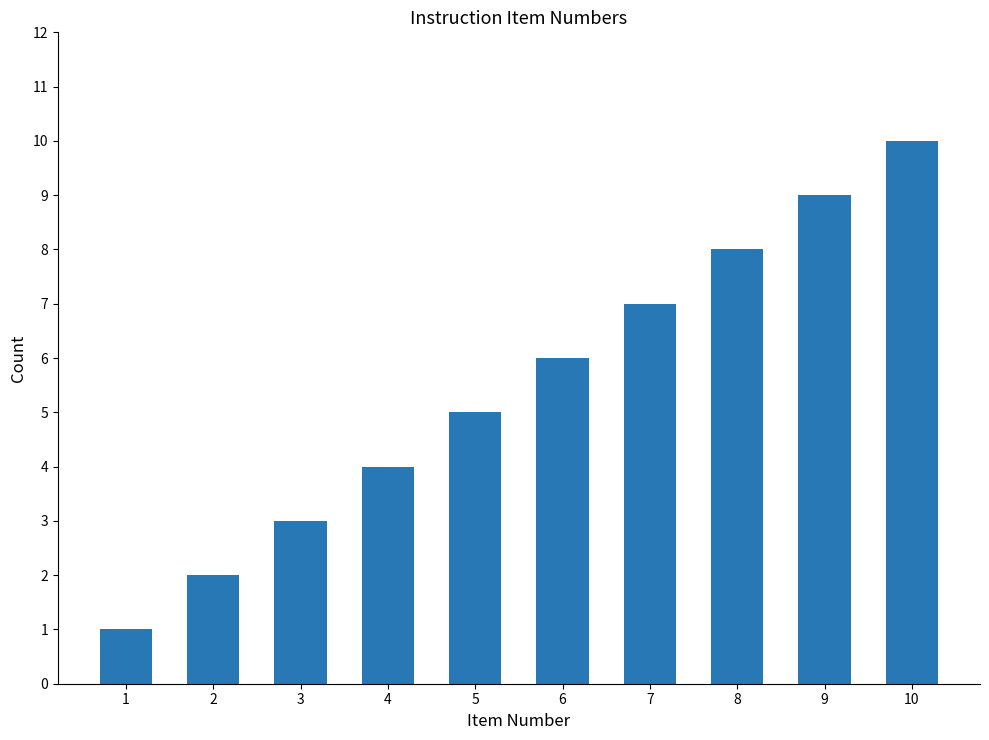

Approximately how many times larger is the value at 6 compared to 7?

0.9